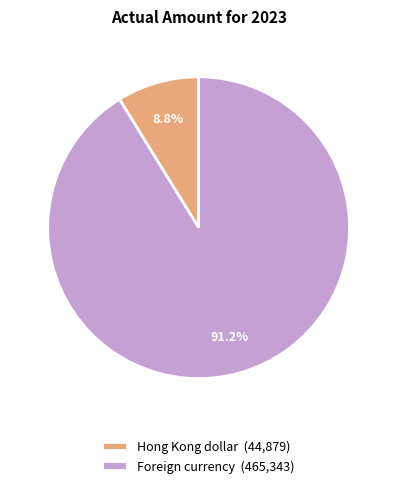

What is the smallest slice in the pie chart?

Hong Kong dollar